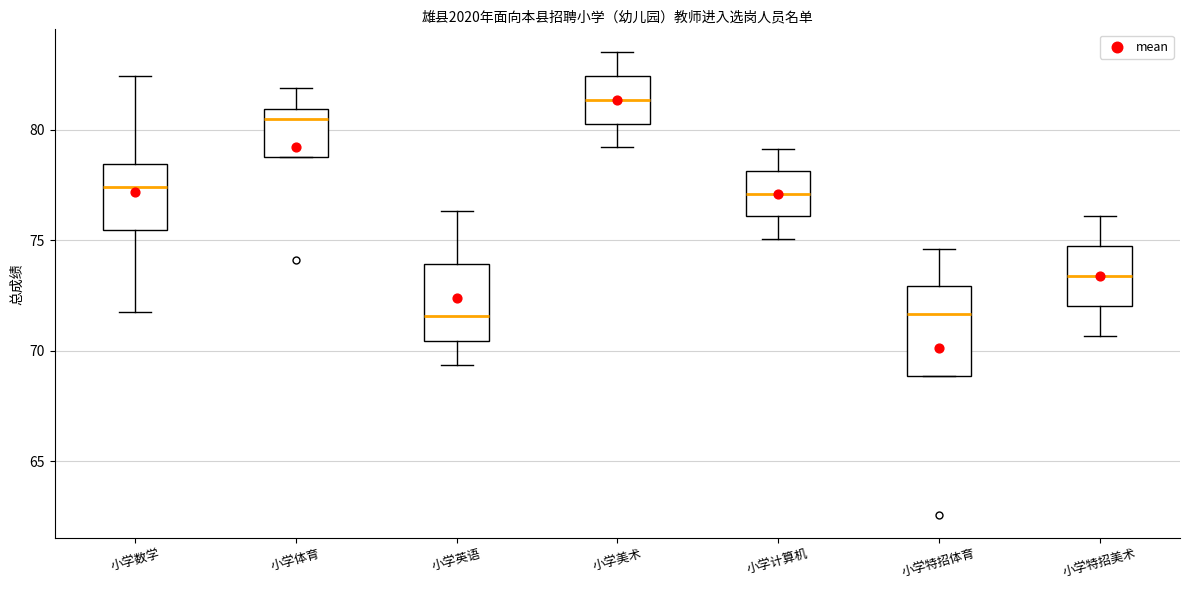

Reading left to right, transcribe this box plot: for each box, give where its median line is, the range the box spans, and where its two whiskers end, as read against the y-axis. The values are not printed on the chart, so give them approximately, as read against the axis.

小学数学: median 77.5, box 75.5 to 78.5, whiskers 72.0 to 82.5
小学体育: median 80.5, box 79.0 to 81.0, whiskers 79.0 to 82.0
小学英语: median 71.5, box 70.5 to 74.0, whiskers 69.5 to 76.5
小学美术: median 81.5, box 80.5 to 82.5, whiskers 79.0 to 83.5
小学计算机: median 77.0, box 76.0 to 78.0, whiskers 75.0 to 79.0
小学特招体育: median 71.5, box 69.0 to 73.0, whiskers 69.0 to 74.5
小学特招美术: median 73.5, box 72.0 to 74.5, whiskers 70.5 to 76.0